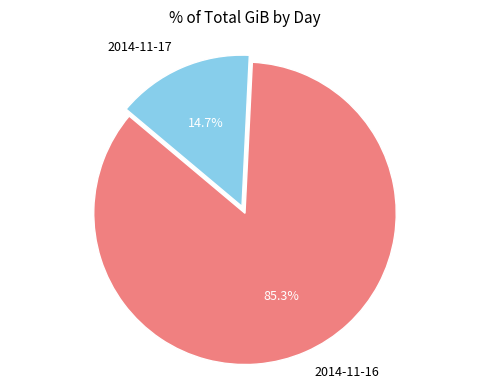

Rank the categories by value from highest to lowest.

2014-11-16, 2014-11-17